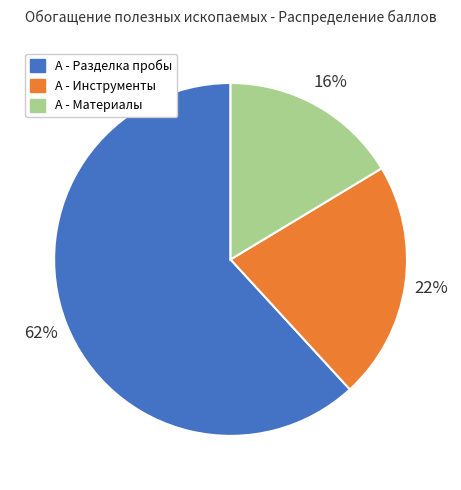

Which category has the smallest portion of the pie?

А - Материалы